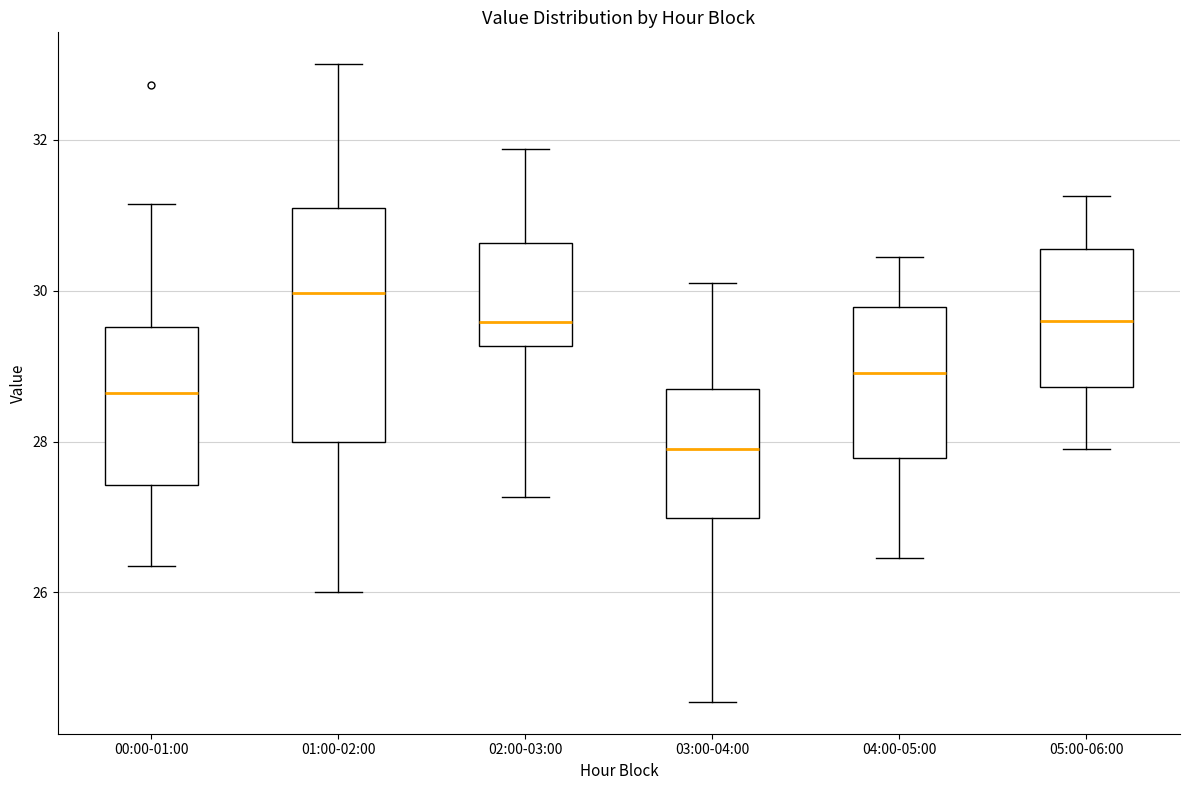

Reading left to right, transcribe this box plot: for each box, give where its median line is, the range the box spans, and where its two whiskers end, as read against the y-axis. The values are not printed on the chart, so give them approximately, as read against the axis.

00:00-01:00: median 28.6, box 27.4 to 29.6, whiskers 26.4 to 31.2
01:00-02:00: median 30.0, box 28.0 to 31.0, whiskers 26.0 to 33.0
02:00-03:00: median 29.6, box 29.2 to 30.6, whiskers 27.2 to 31.8
03:00-04:00: median 28.0, box 27.0 to 28.8, whiskers 24.6 to 30.2
04:00-05:00: median 29.0, box 27.8 to 29.8, whiskers 26.4 to 30.4
05:00-06:00: median 29.6, box 28.8 to 30.6, whiskers 28.0 to 31.2